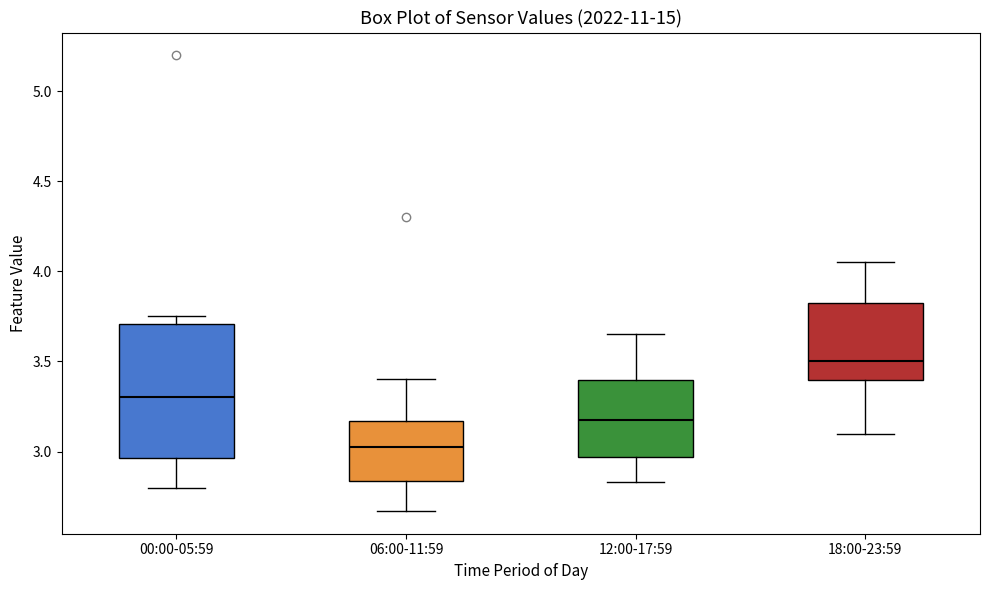

Where does the median line of the box for 06:00-11:59 sit on the y-axis? The values are not printed on the chart, so give them approximately, as read against the axis.

3.05